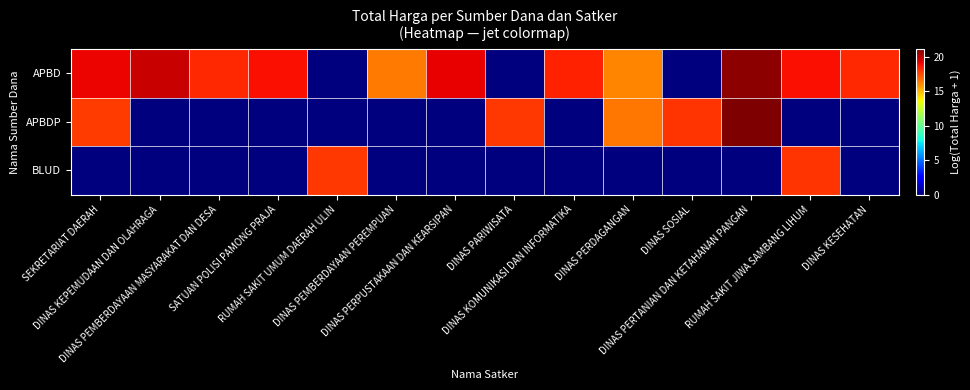

What is the total value across all series at RUMAH SAKIT UMUM DAERAH ULIN?

18.0